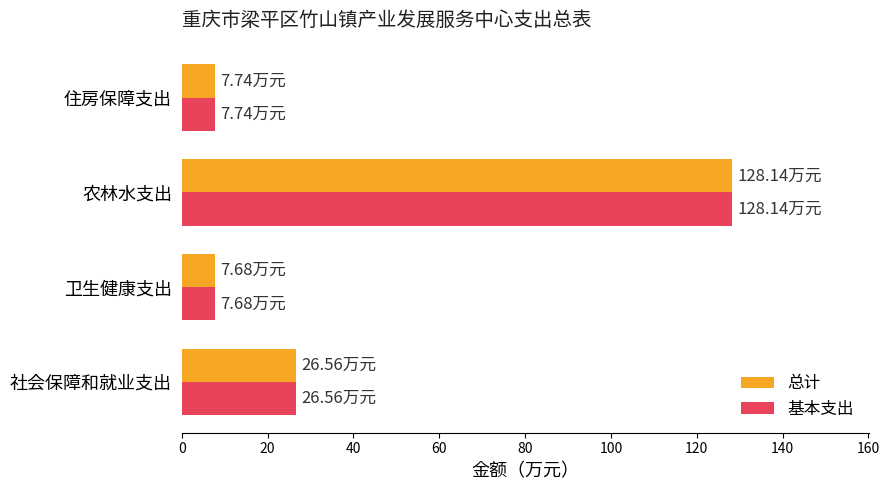

What is the sum of the 基本支出 values at 社会保障和就业支出 and 农林水支出?

154.7